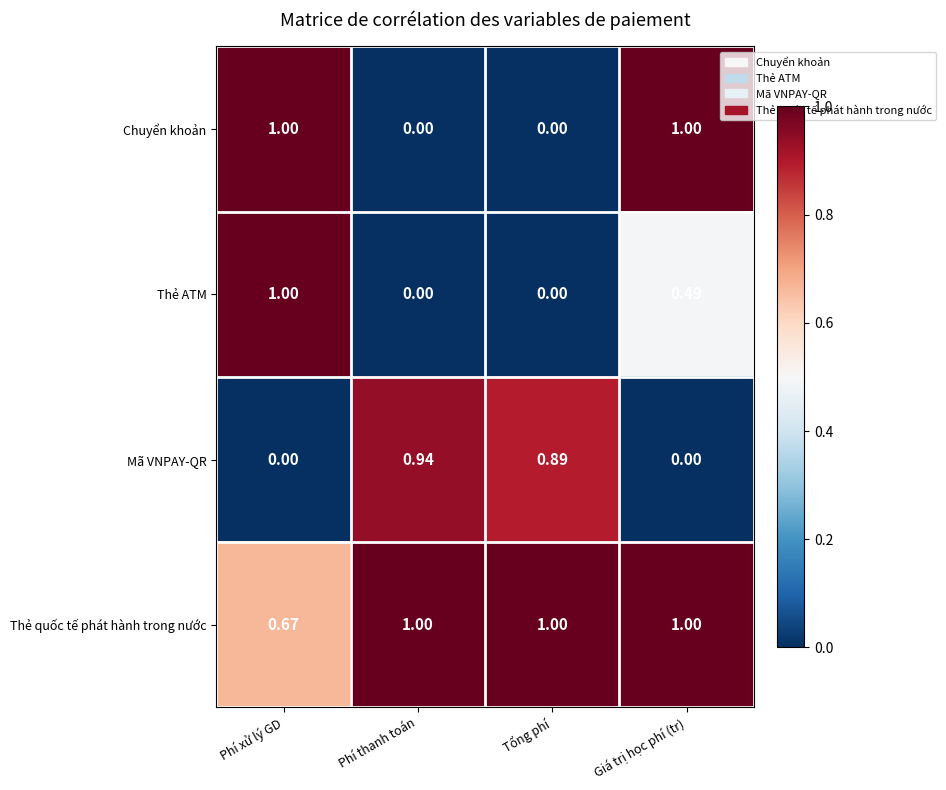

What is the difference between the highest and lowest values at Giá trị học phí (tr)?

1.0